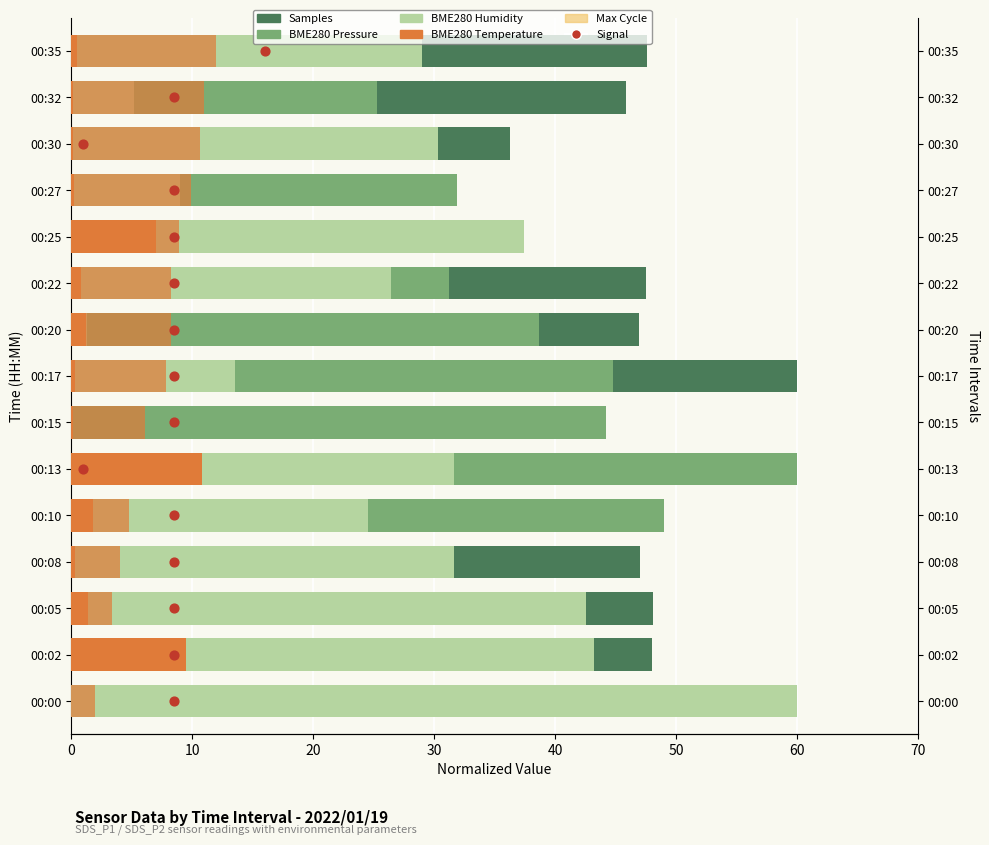

Which series contains the lowest Y value?

Samples